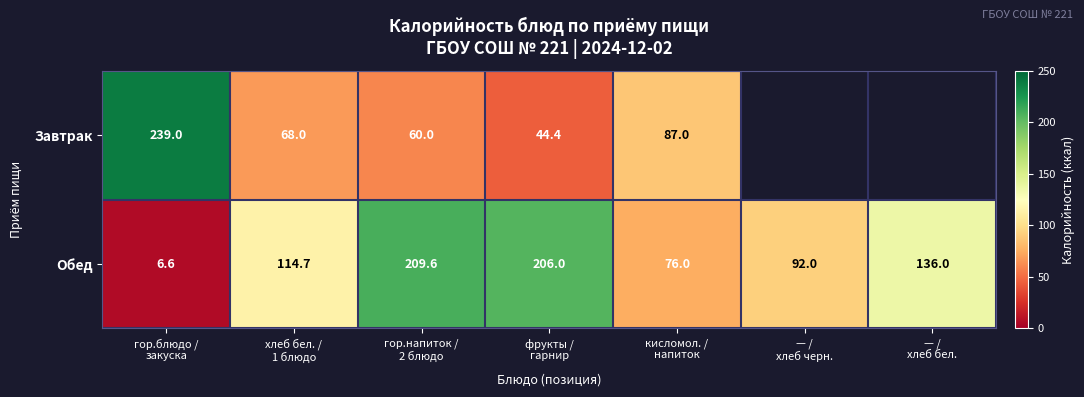

What is the average value of the Обед series?

120.1